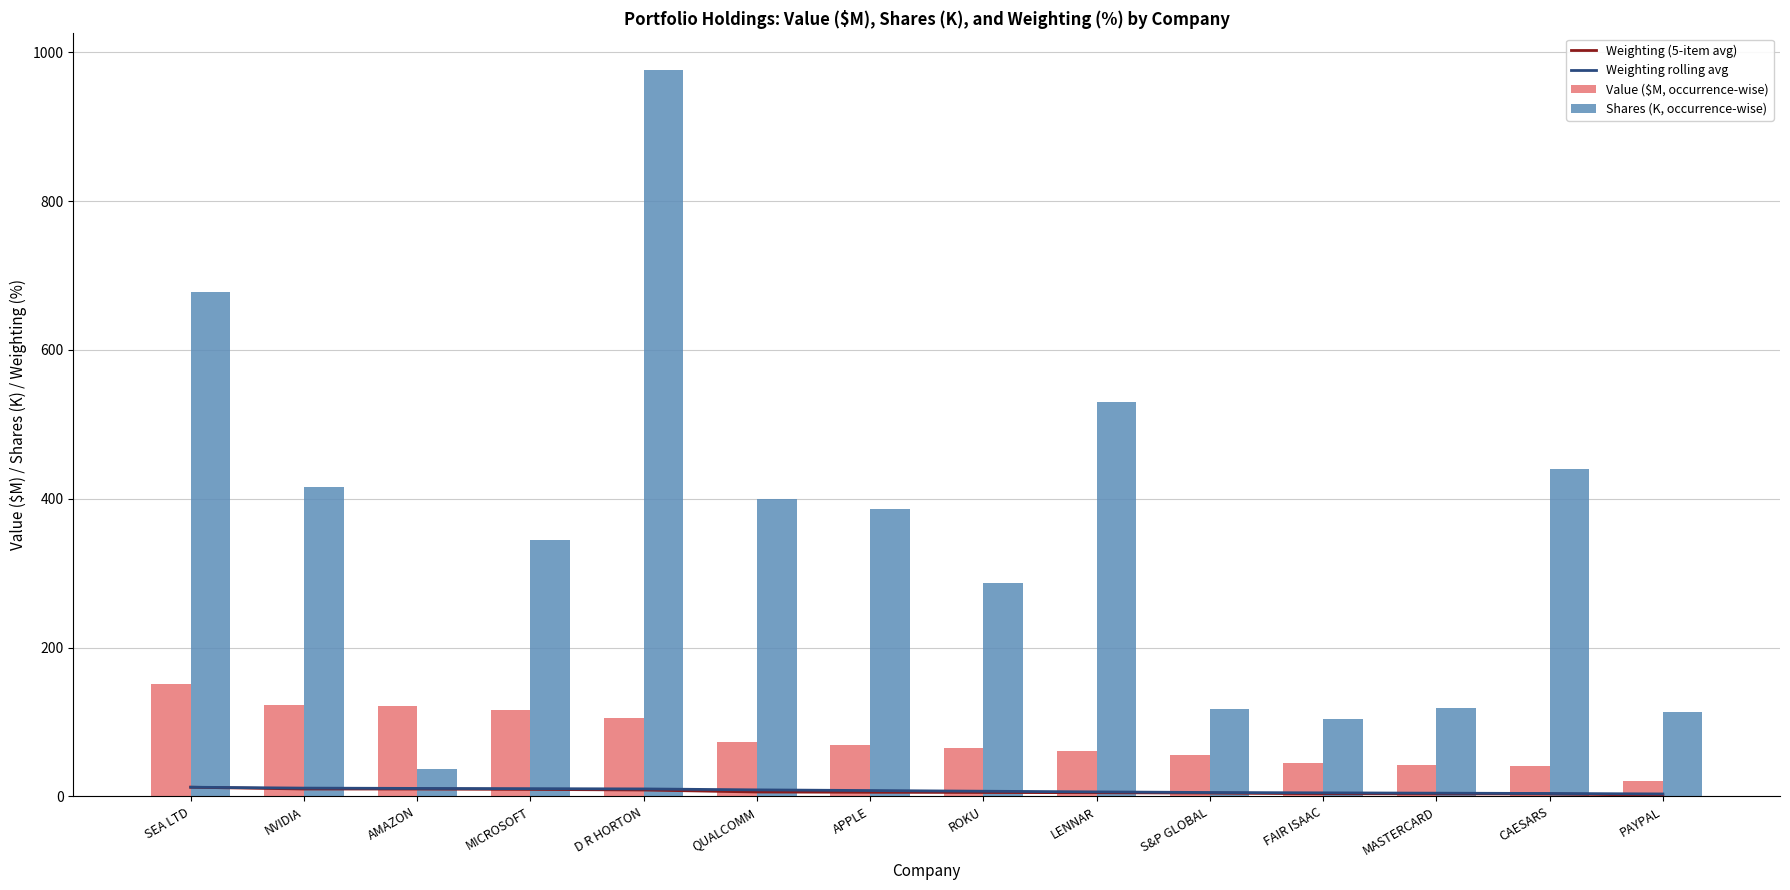

How many values in the Weighting (5-item avg) series exceed 5?

9